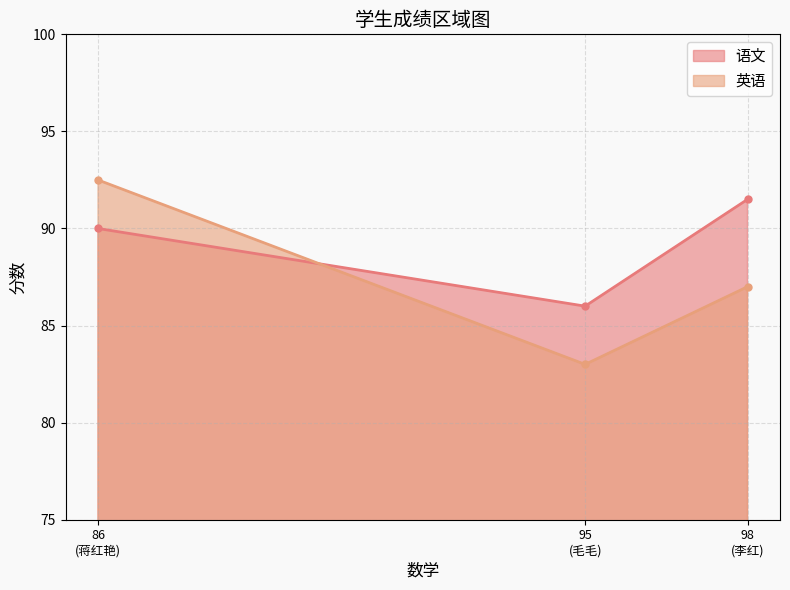

What is the value of the 语文 point at the 3rd from the left?

91.5